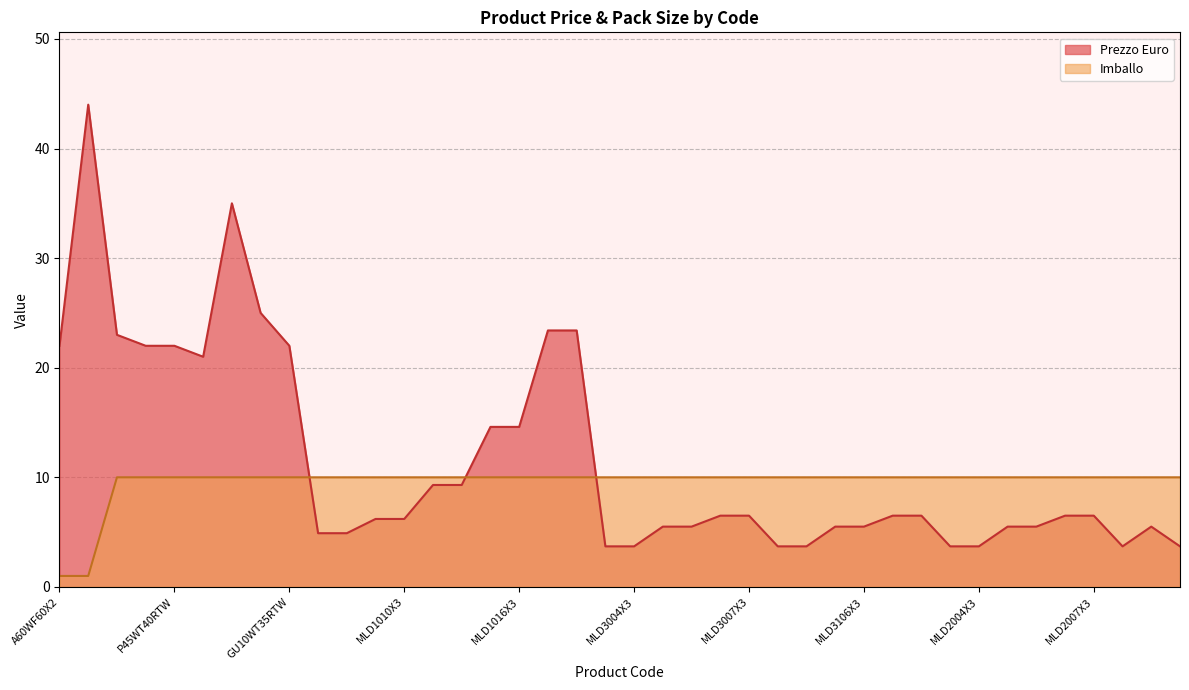

Does the chart display data point markers on the line(s)?

No